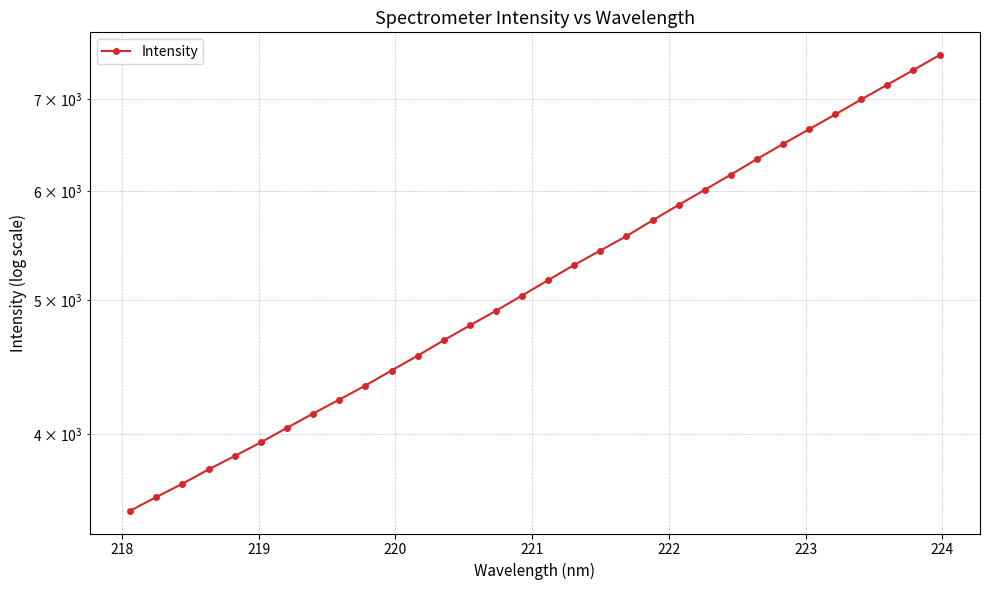

What is the maximum value shown in the chart?

7531.9